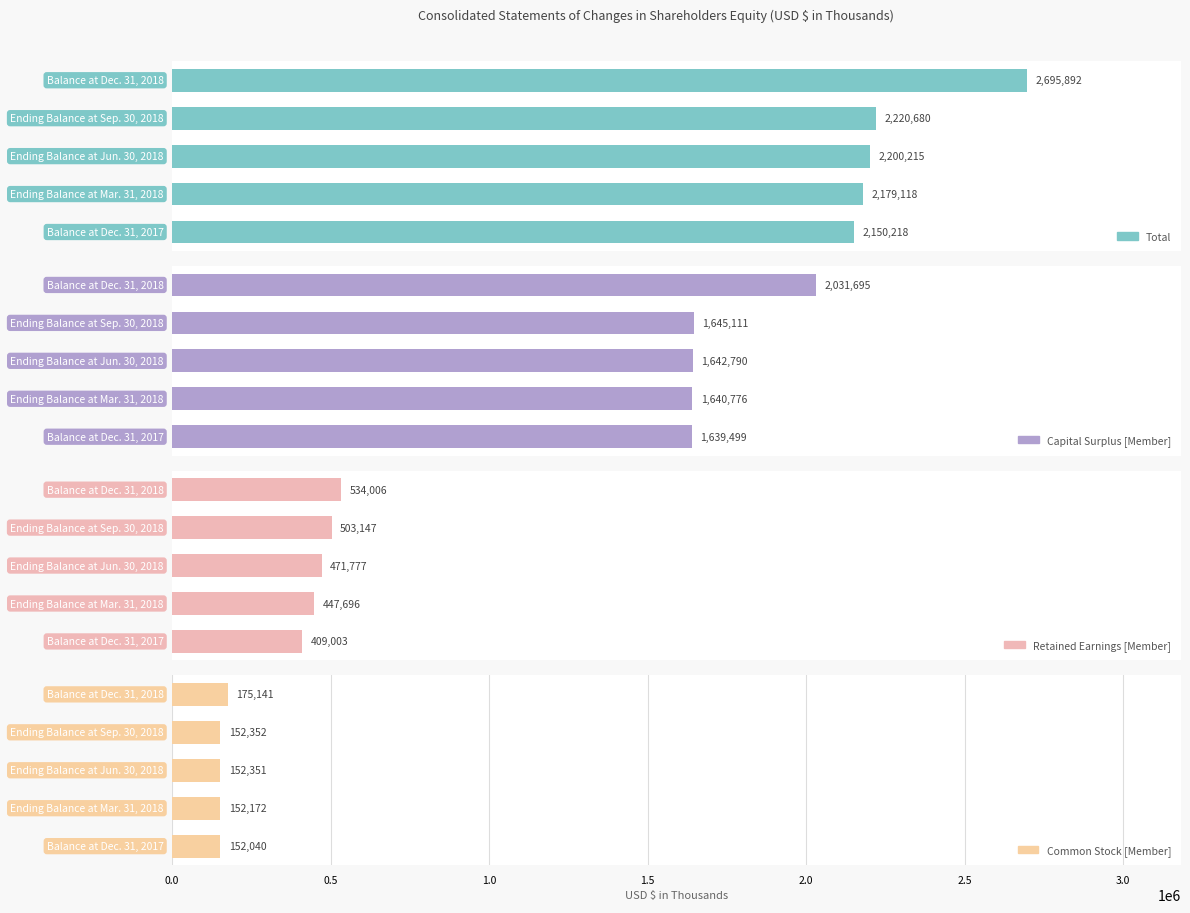

Rank the series by their maximum value, from lowest to highest.

Common Stock [Member], Retained Earnings [Member], Capital Surplus [Member], Total